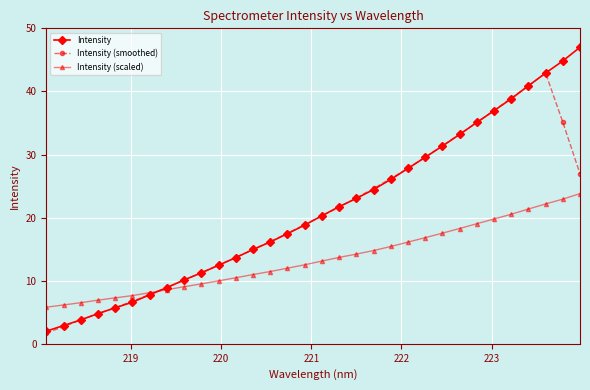

List the series in order of their peak value, highest first.

Intensity, Intensity (smoothed), Intensity (scaled)